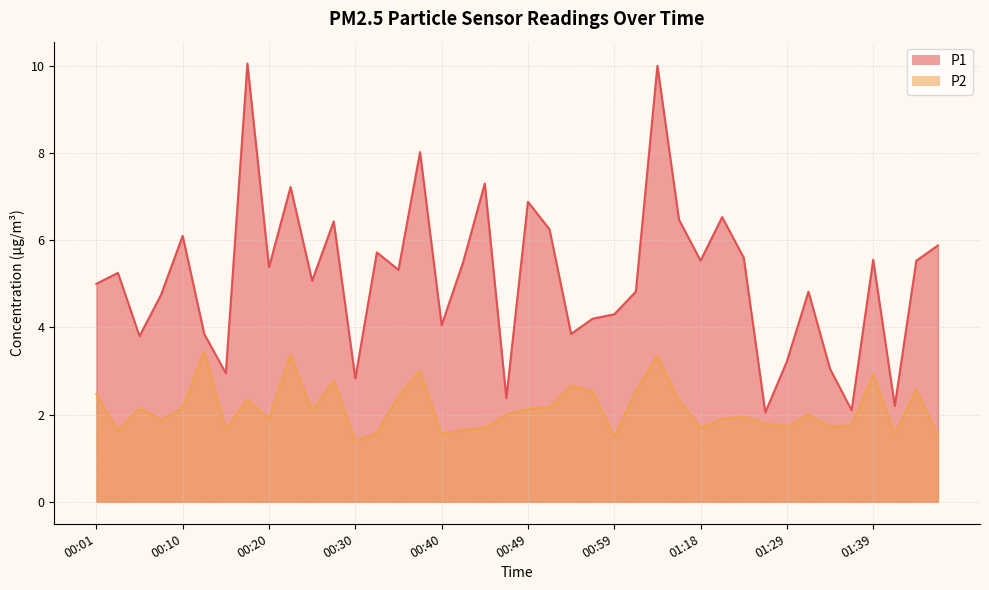

How many values in the P2 series are below 2?

19